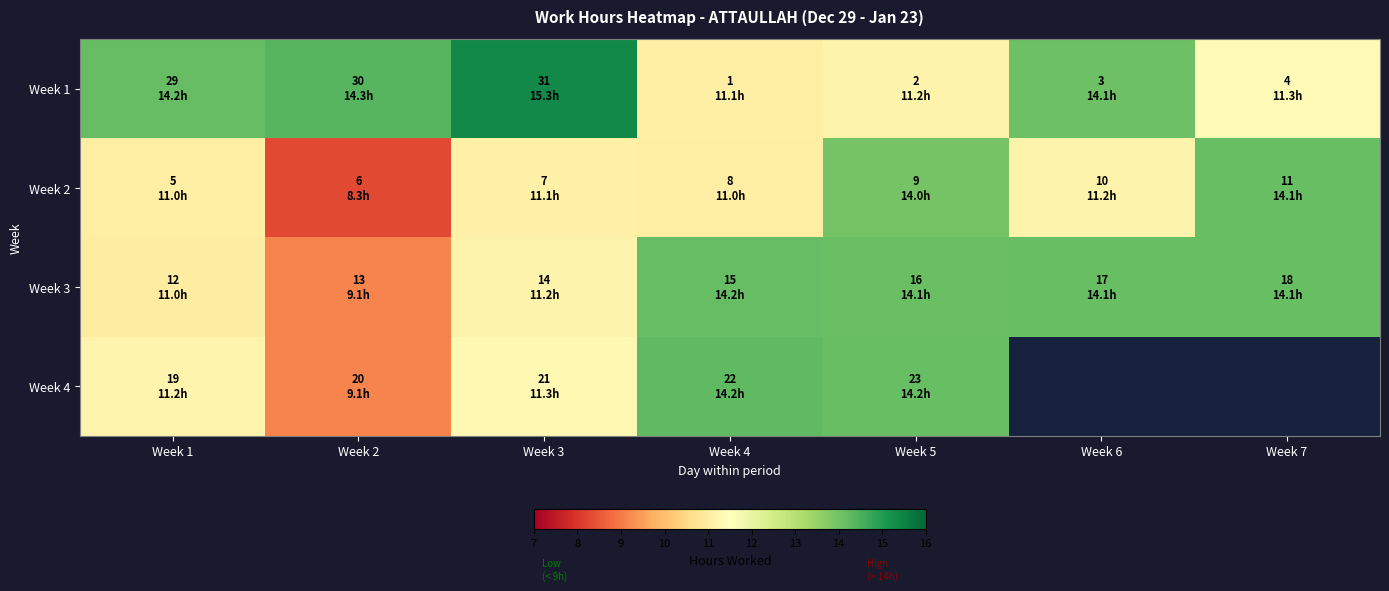

List the labels in order of Week 4 value, smallest first.

Week 2, Week 1, Week 3, Week 5, Week 4, Week 6, Week 7